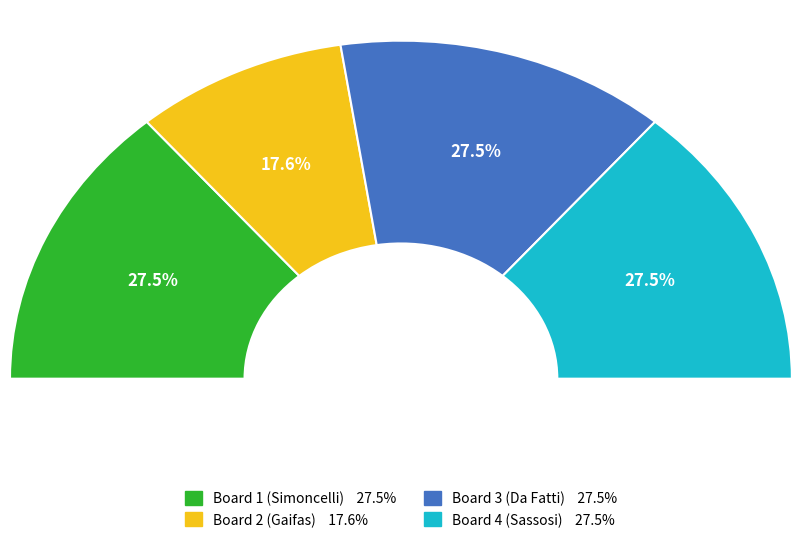

Between Board 1 (Simoncelli) and Board 3 (Da Fatti), which is larger?

Board 1 (Simoncelli)